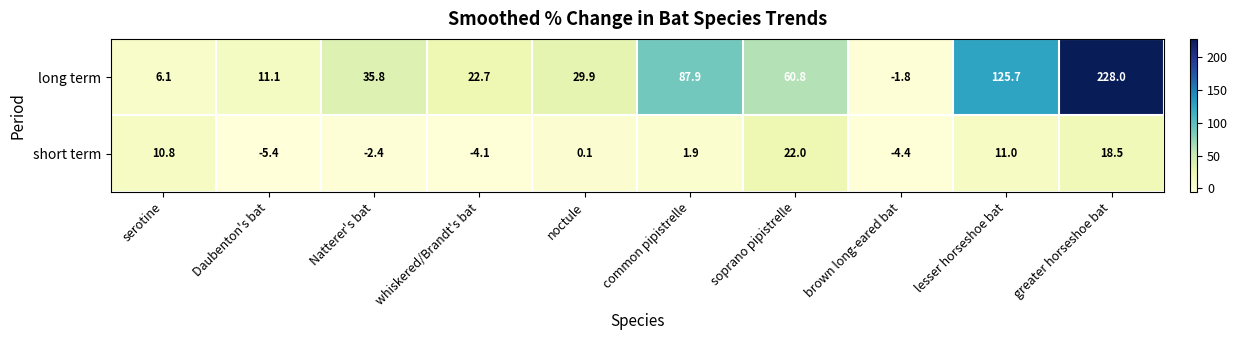

The long term series shows 11.1 at Daubenton's bat. True or false?

True